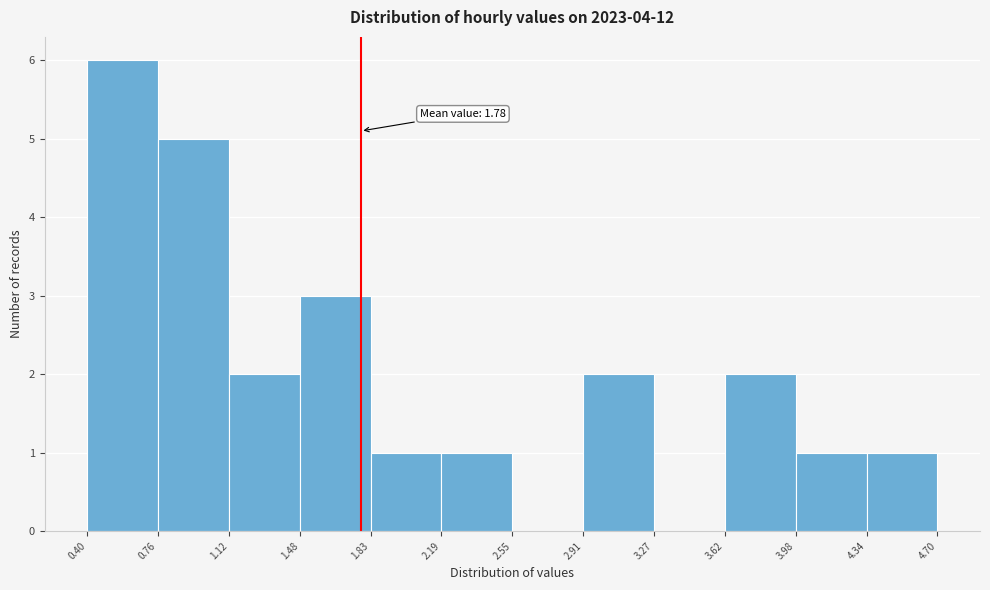

Over which range of the x-axis is the bar tallest?

0.40 to 0.76